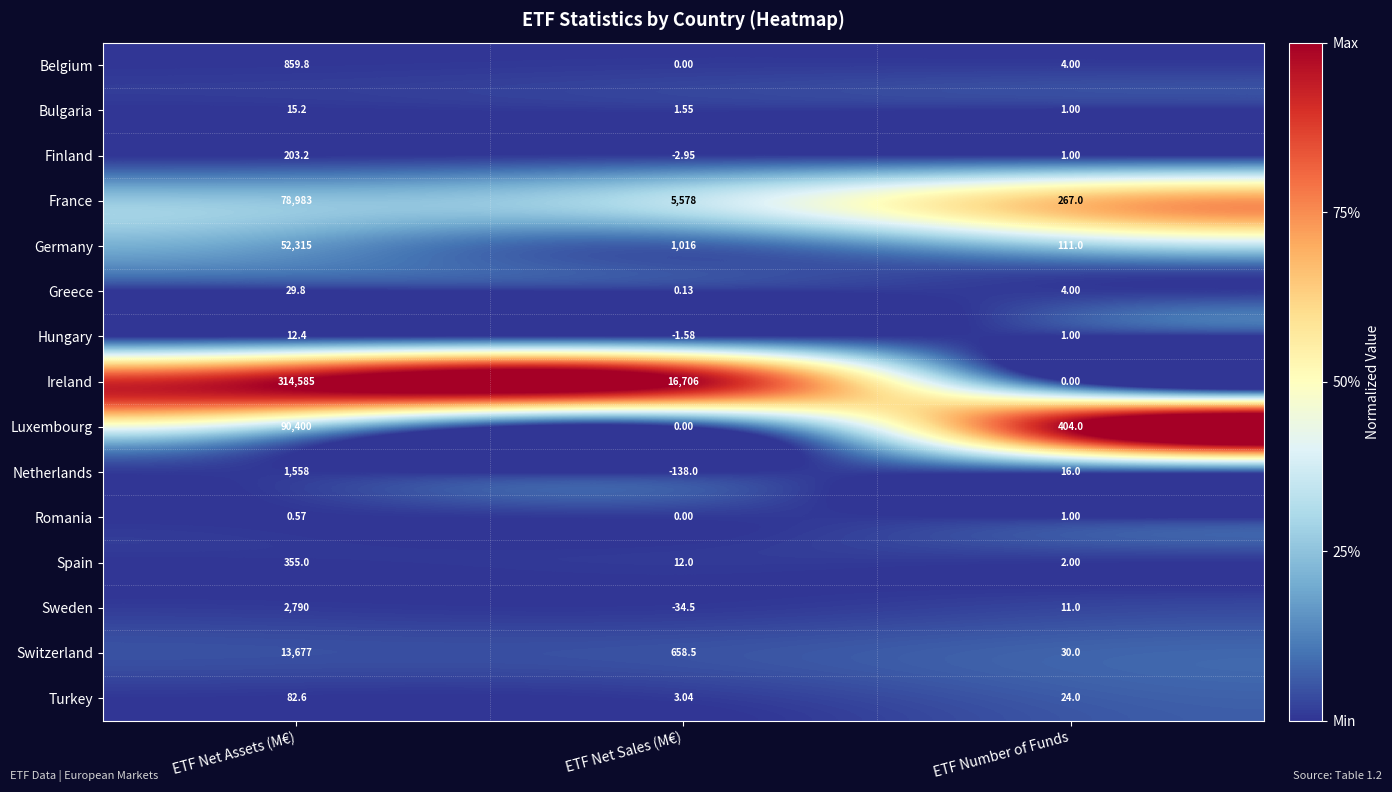

What is the maximum value shown in the chart?

314585.0